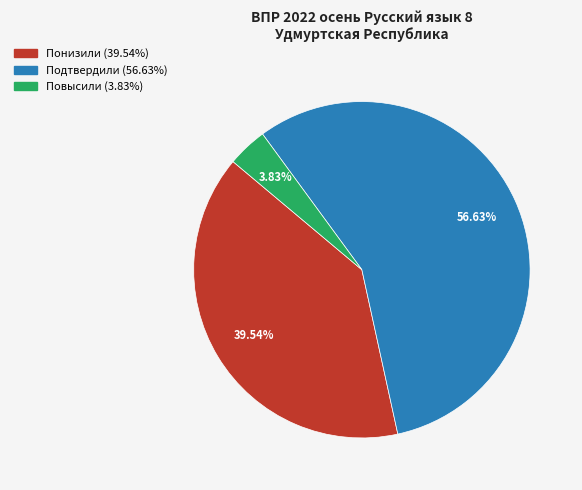

Is it true that Подтвердили is 42% of the pie?

False